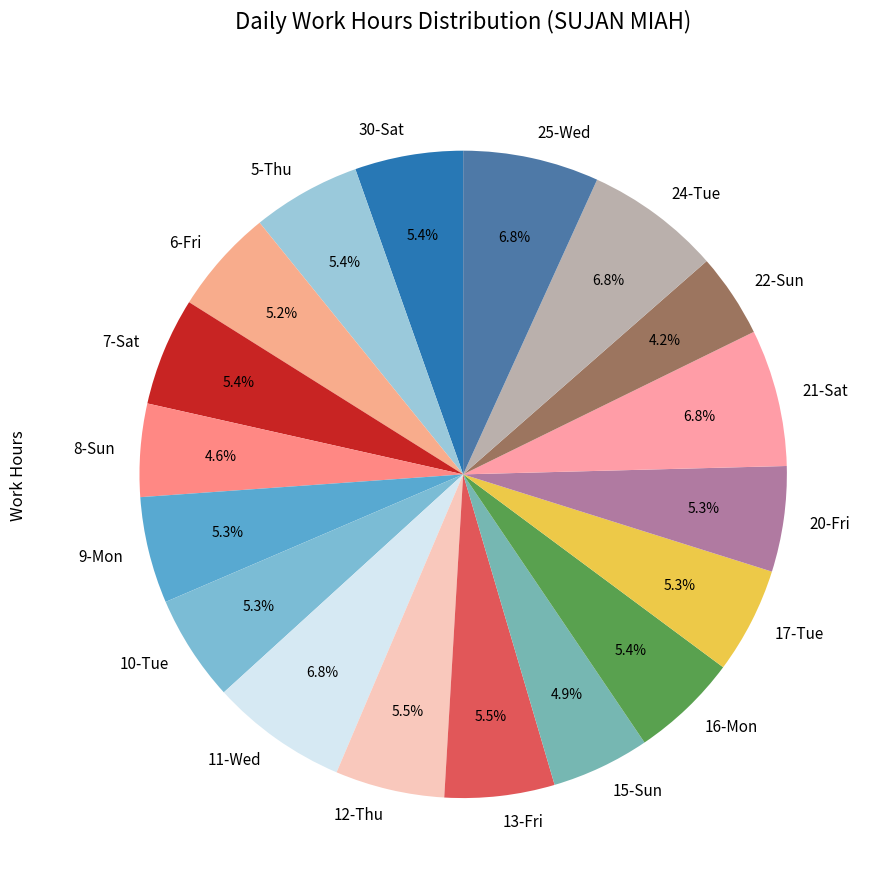

What is the ratio of the value at 16-Mon to the value at 12-Thu?

1.0